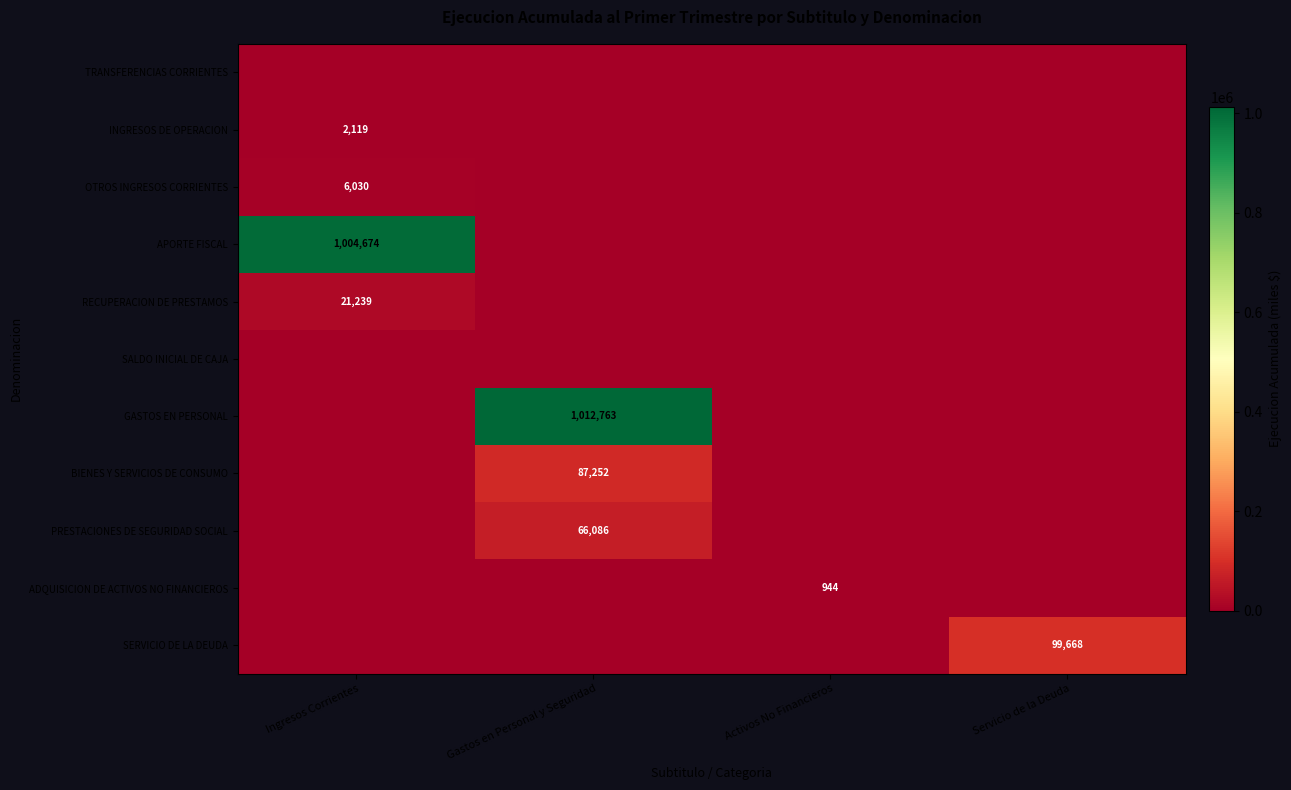

At which category does the chart reach its minimum across all series?

Ingresos Corrientes